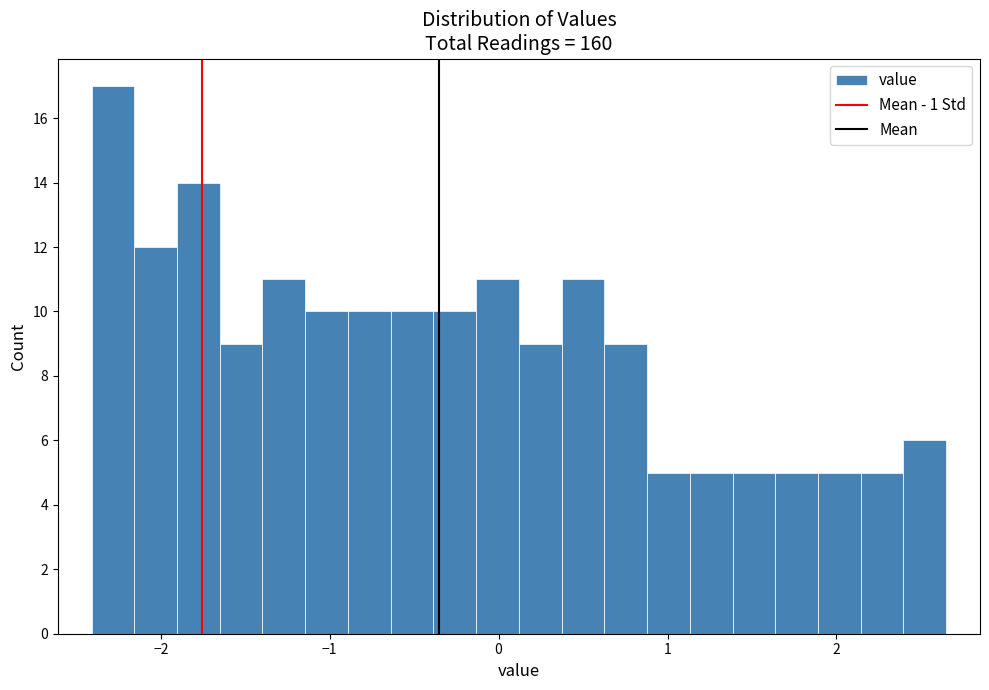

Around what value on the x-axis is the tallest bar? Give the approximate position of its centre, as read against the axis.

-2.3